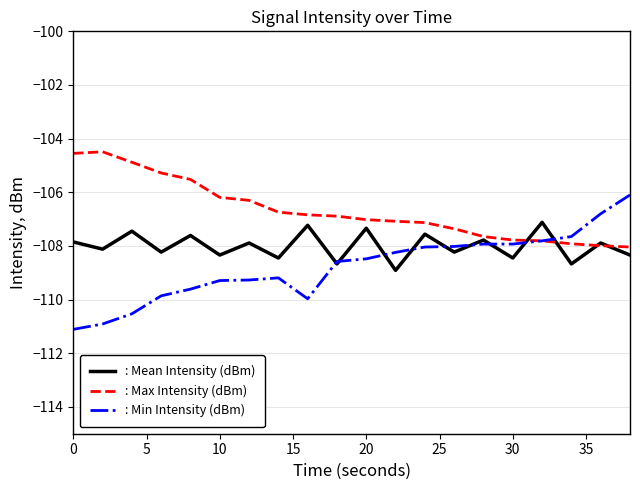

Rank the series by their average value, from lowest to highest.

: Min Intensity (dBm), : Mean Intensity (dBm), : Max Intensity (dBm)